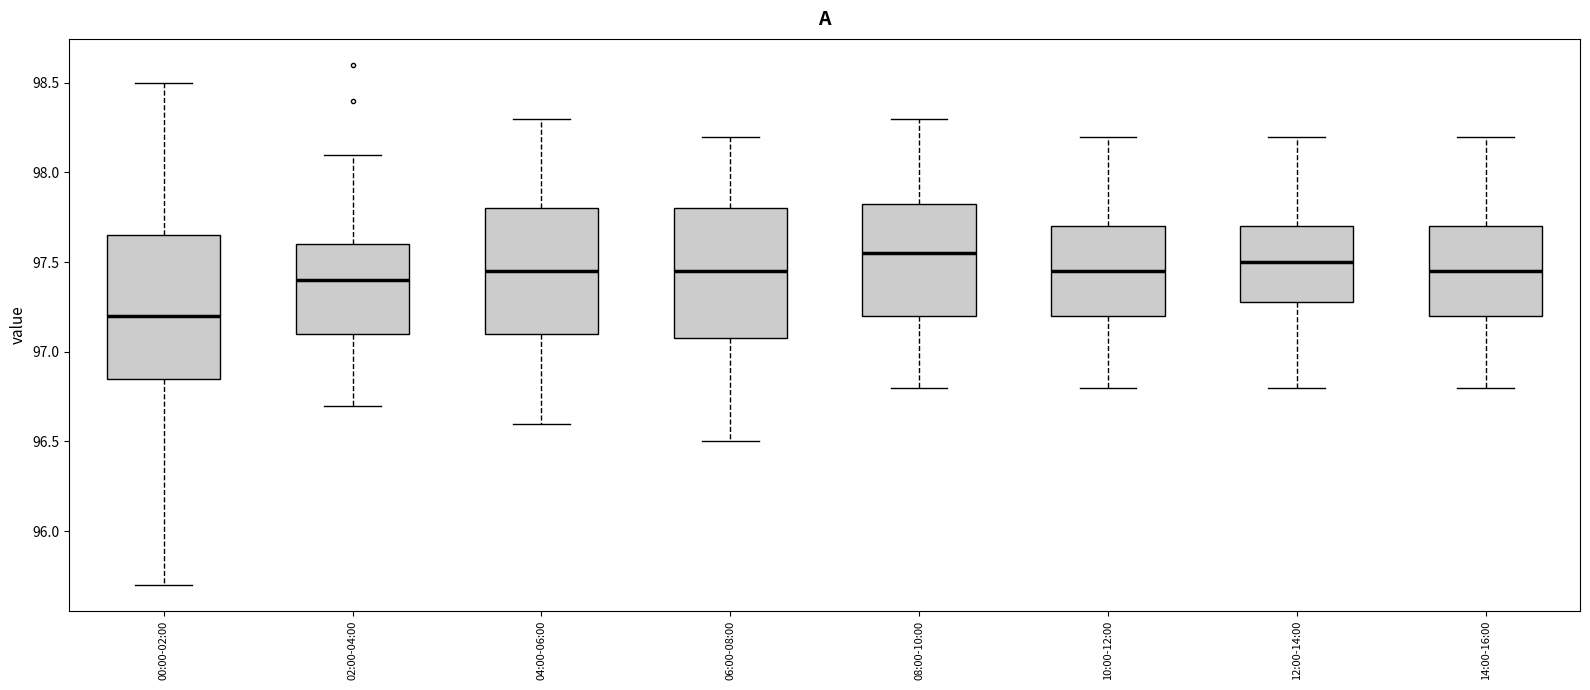

Reading left to right, transcribe this box plot: for each box, give where its median line is, the range the box spans, and where its two whiskers end, as read against the y-axis. The values are not printed on the chart, so give them approximately, as read against the axis.

00:00-02:00: median 97.20, box 96.85 to 97.65, whiskers 95.70 to 98.50
02:00-04:00: median 97.40, box 97.10 to 97.60, whiskers 96.70 to 98.10
04:00-06:00: median 97.45, box 97.10 to 97.80, whiskers 96.60 to 98.30
06:00-08:00: median 97.45, box 97.10 to 97.80, whiskers 96.50 to 98.20
08:00-10:00: median 97.55, box 97.20 to 97.85, whiskers 96.80 to 98.30
10:00-12:00: median 97.45, box 97.20 to 97.70, whiskers 96.80 to 98.20
12:00-14:00: median 97.50, box 97.30 to 97.70, whiskers 96.80 to 98.20
14:00-16:00: median 97.45, box 97.20 to 97.70, whiskers 96.80 to 98.20